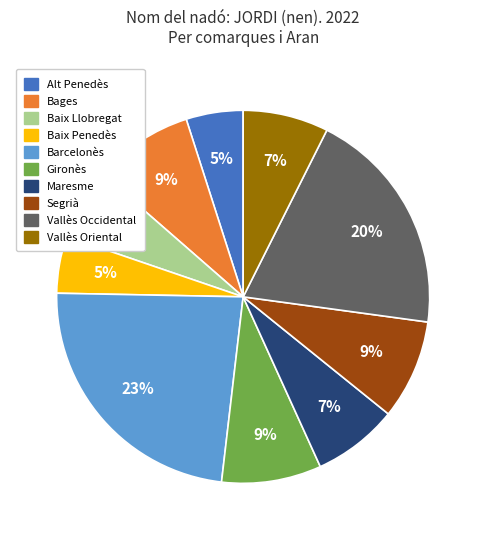

What is the largest slice in the pie chart?

Barcelonès